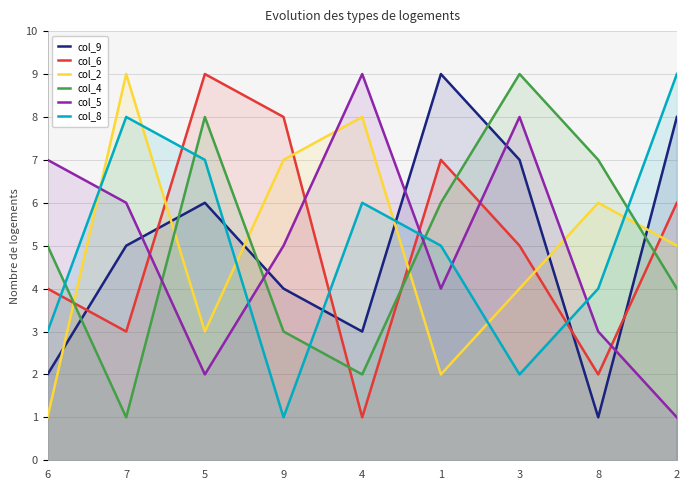

True or false: col_9 has more than 1 points higher than both neighbors.

True